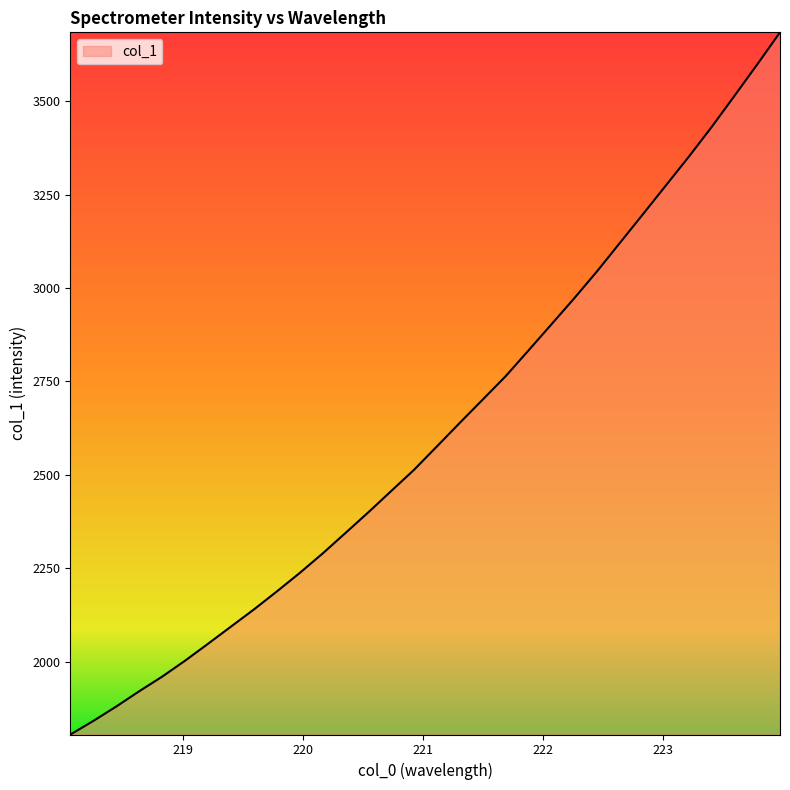

What is the difference between the maximum and minimum values?

1878.9